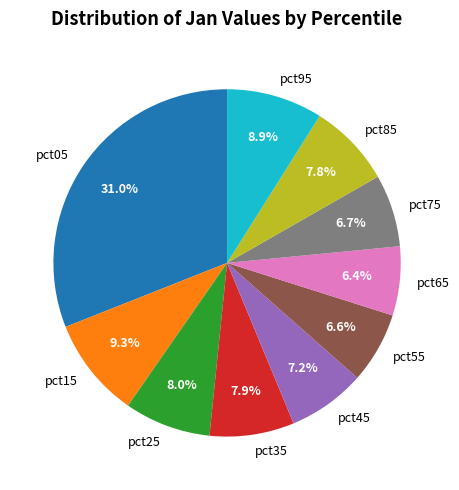

Which category has the biggest portion of the pie?

pct05